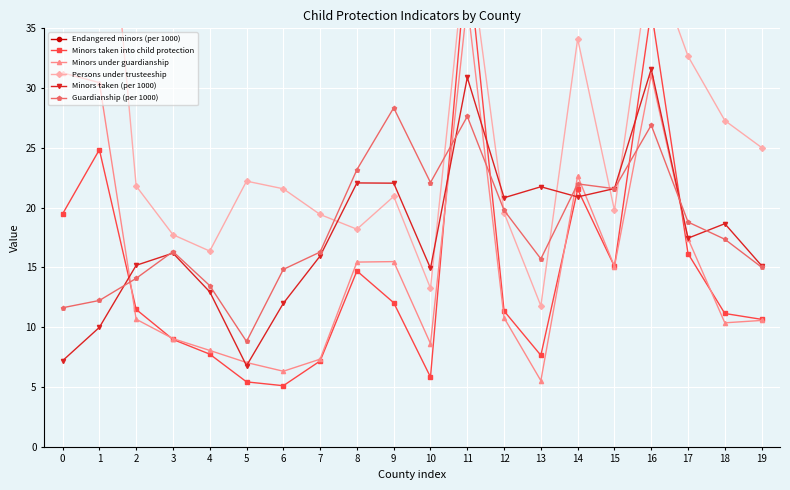

How many lines are shown in the chart?

6